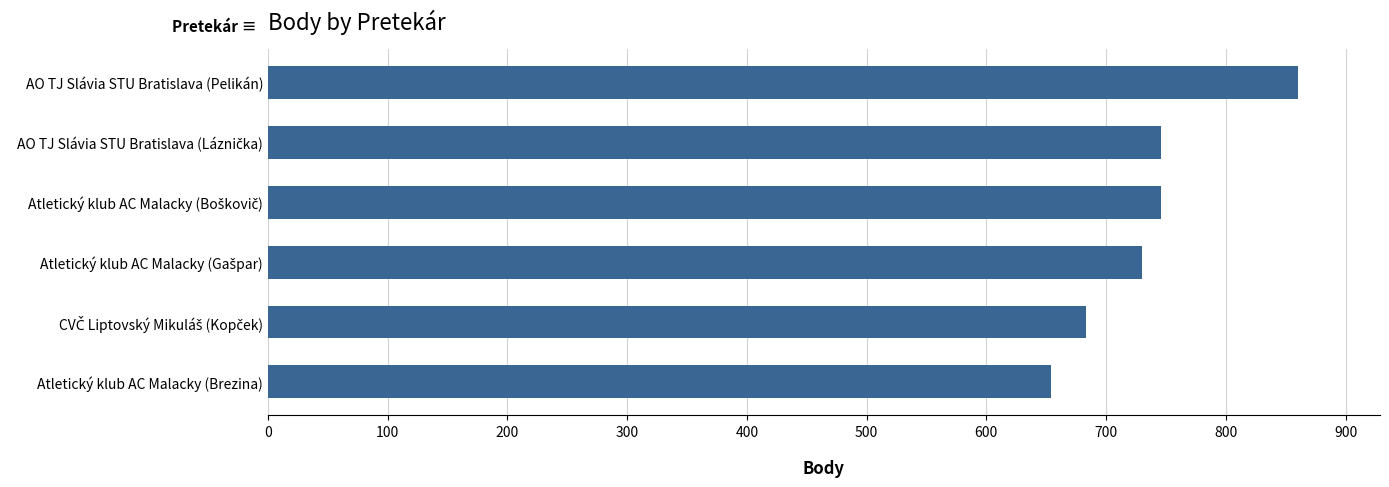

Between AO TJ Slávia STU Bratislava (Pelikán) and Atletický klub AC Malacky (Brezina), which is larger?

AO TJ Slávia STU Bratislava (Pelikán)